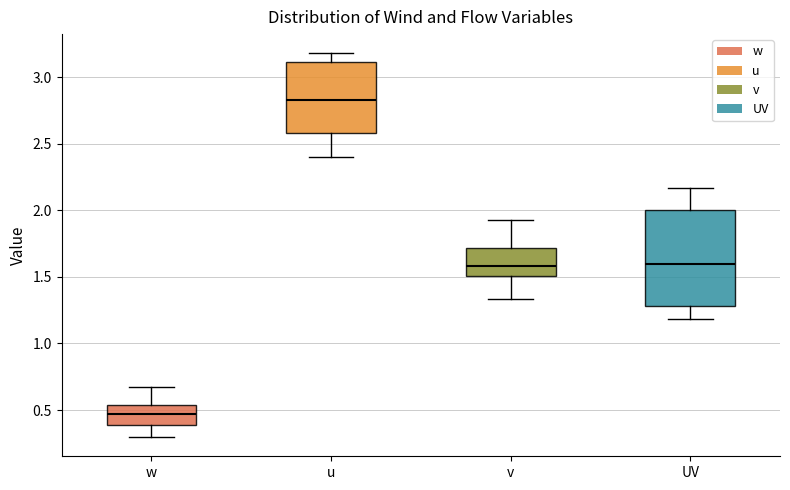

Where does the median line of the box for w sit on the y-axis? The values are not printed on the chart, so give them approximately, as read against the axis.

0.45